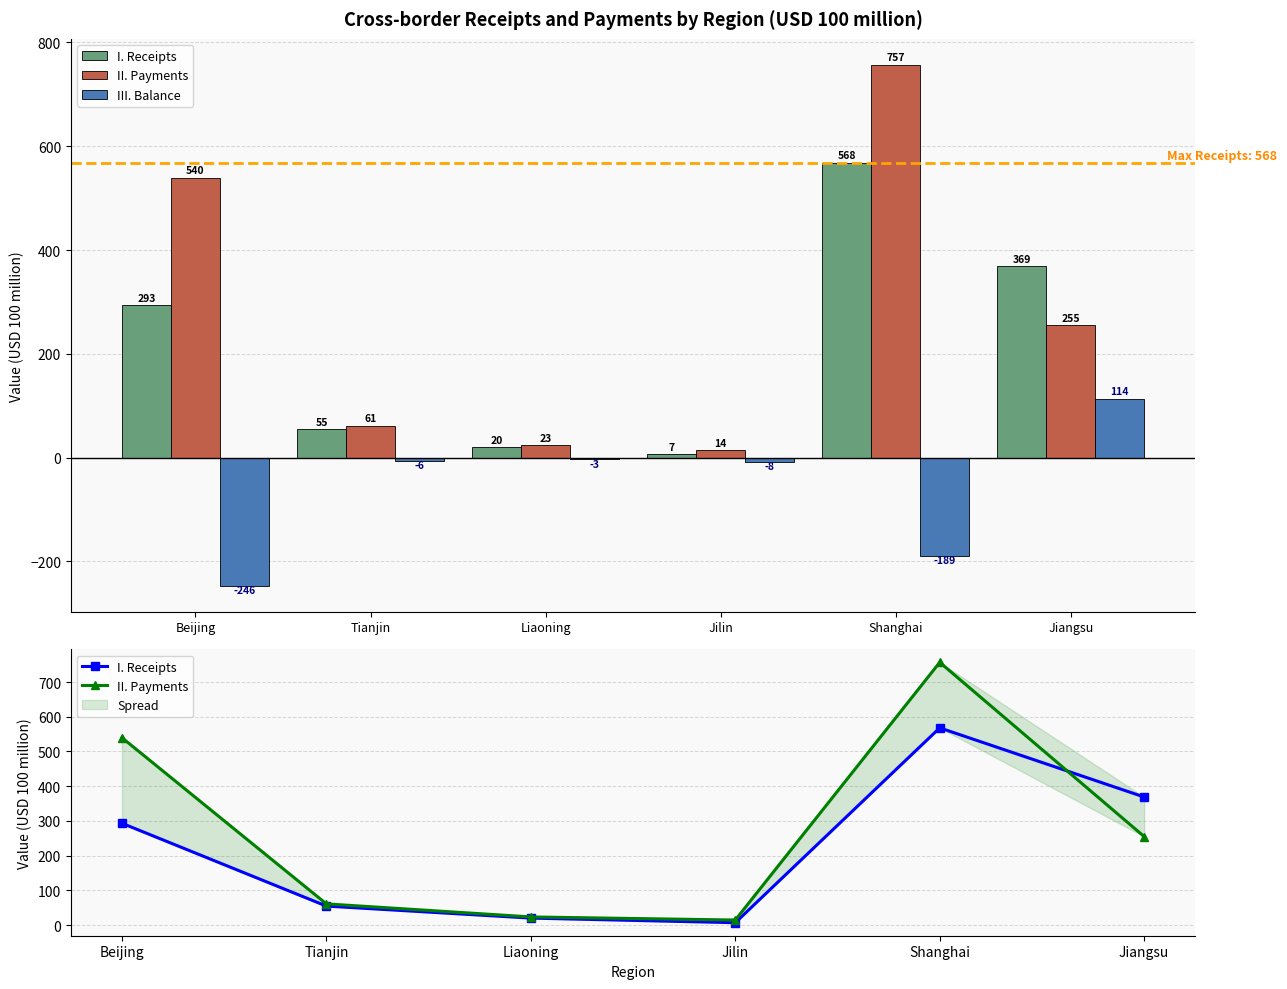

What is the lowest value of the III. Balance series?

-246.5